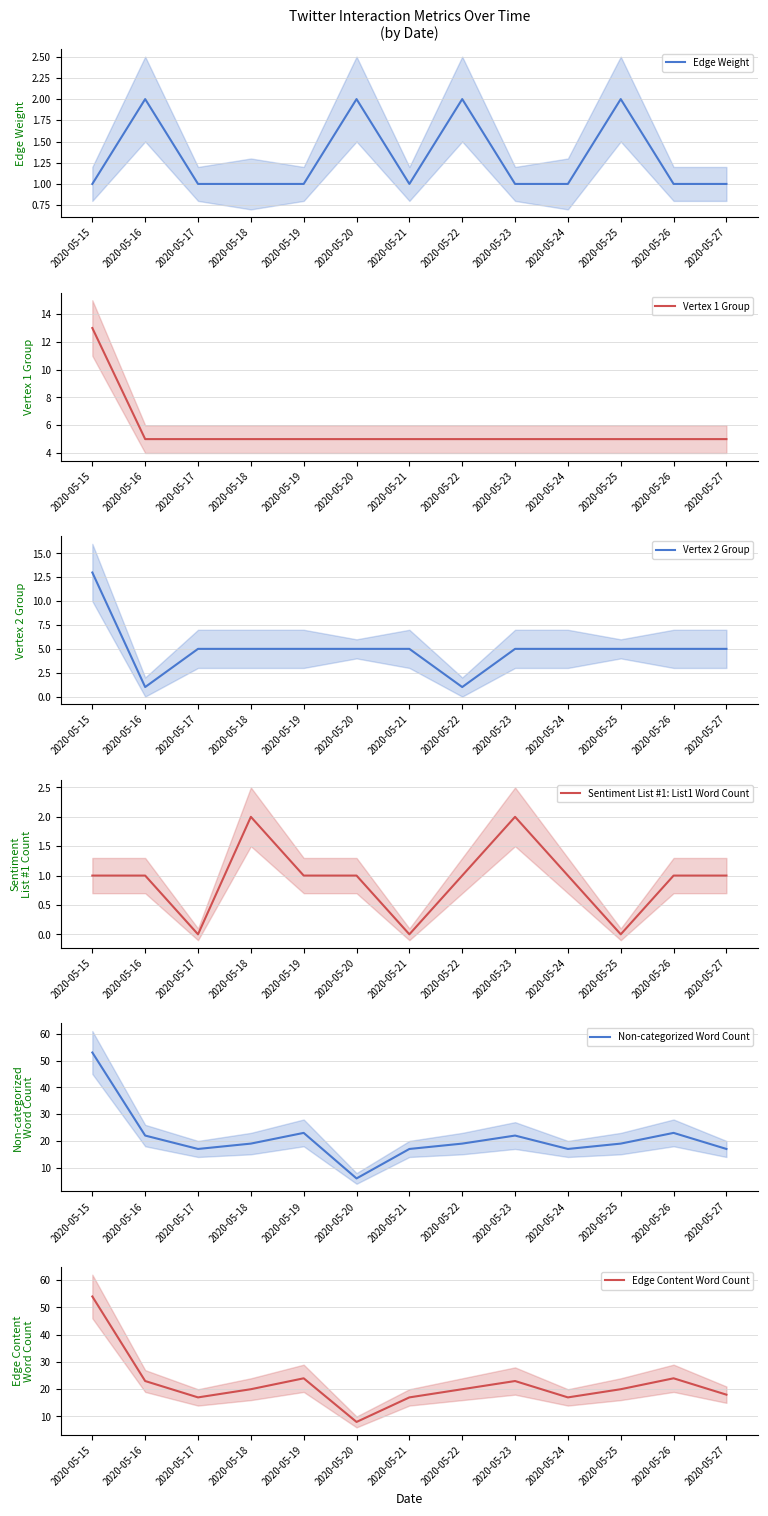

The Vertex 2 Group series shows 3 at 2020-05-25. True or false?

False